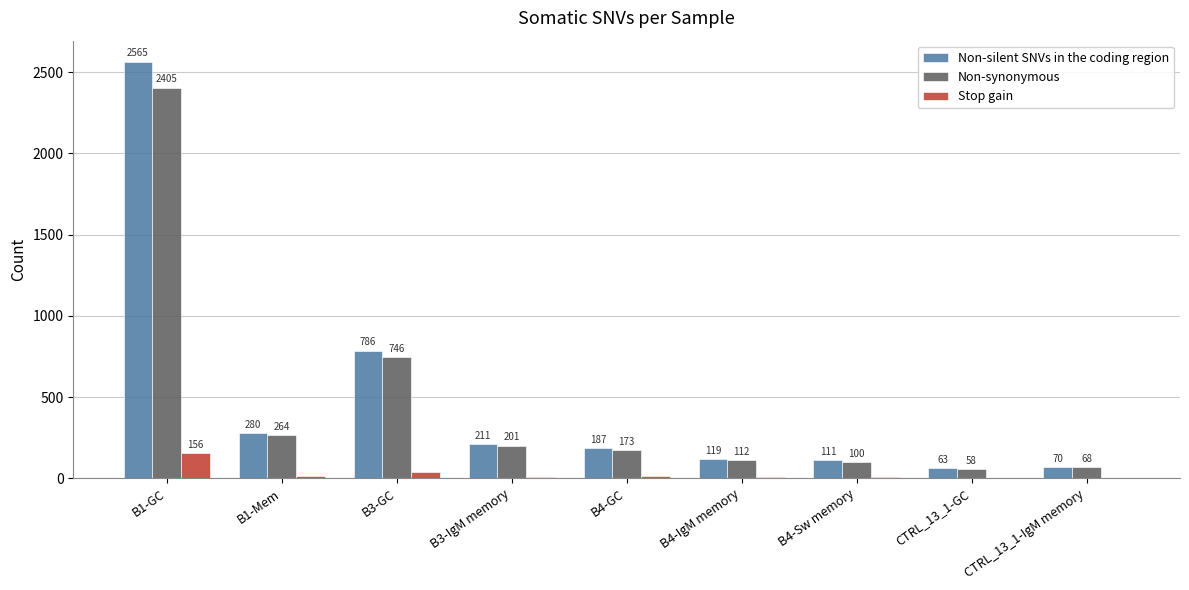

The Stop gain series shows 5 at CTRL_13_1-GC. True or false?

True